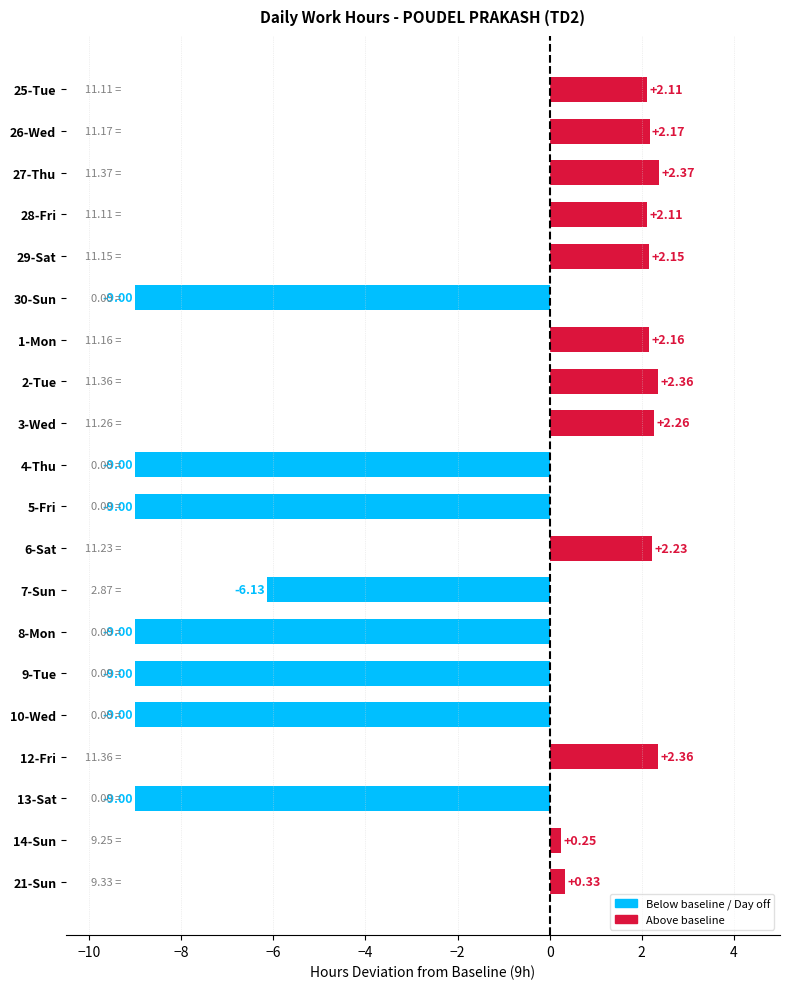

What is the sum of the values at 6-Sat and 21-Sun?

2.6